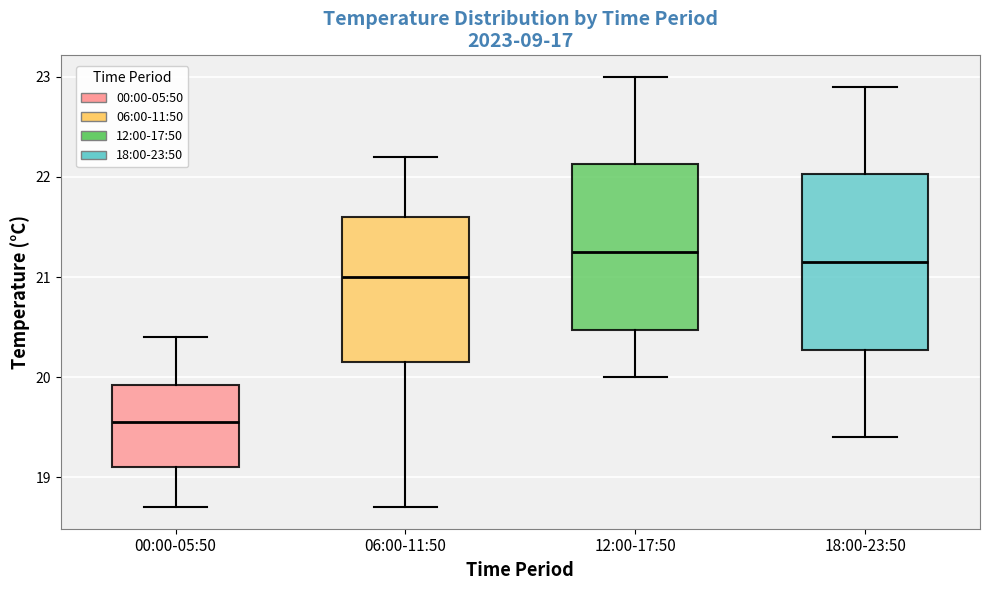

Which box's median line is the highest?

12:00-17:50